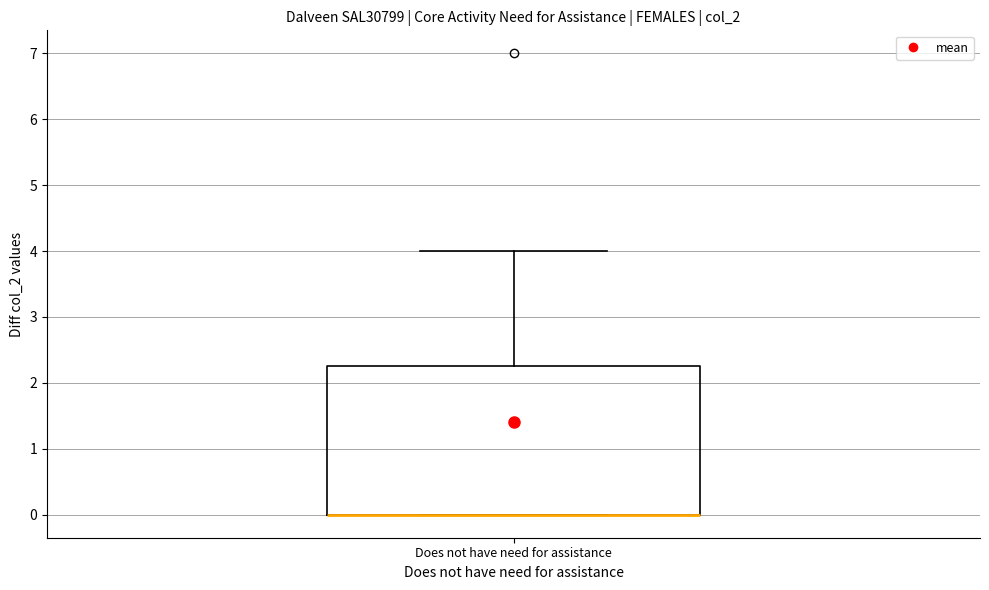

Where is the lower edge of the box for Does not have need for assistance on the y-axis? The values are not printed on the chart, so give them approximately, as read against the axis.

0.0